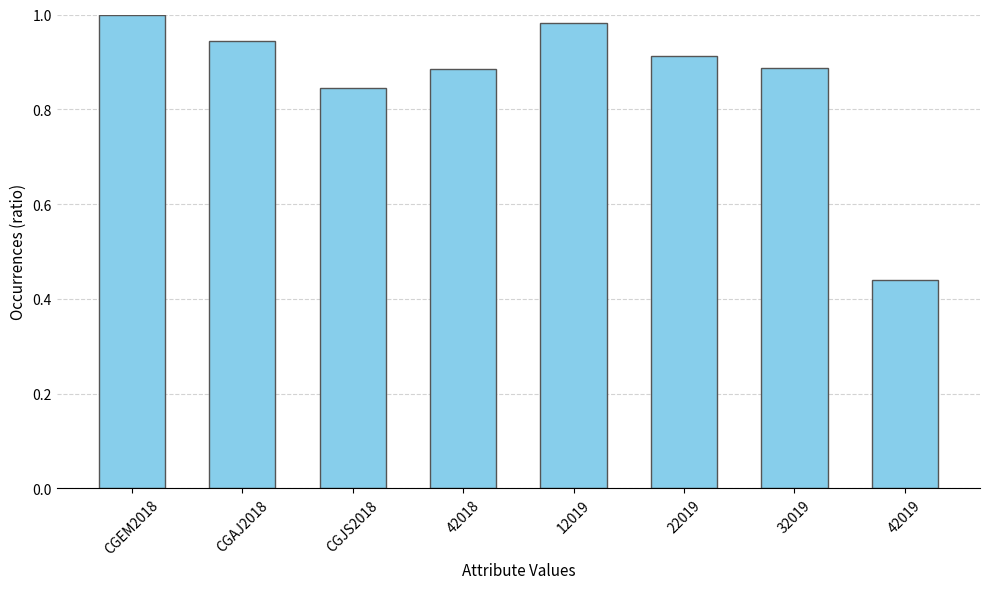

Which label corresponds to the largest value in the chart?

CGEM2018